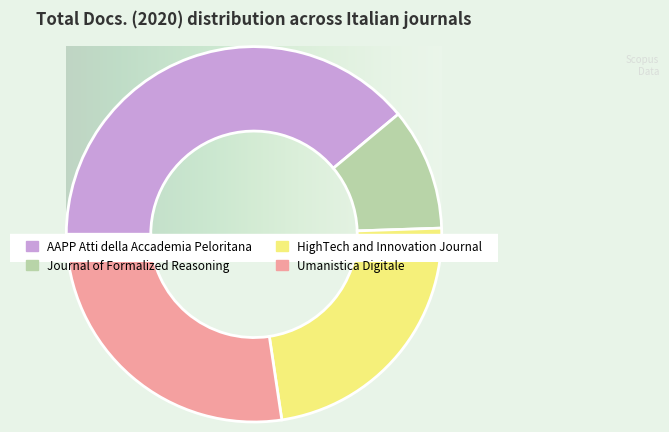

Which category has the biggest portion of the pie?

AAPP Atti della Accademia Peloritana